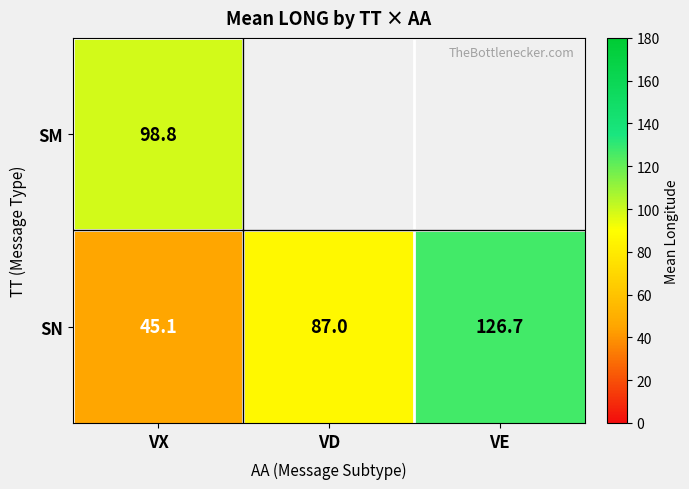

Which category has the lowest value in the SN series?

VX